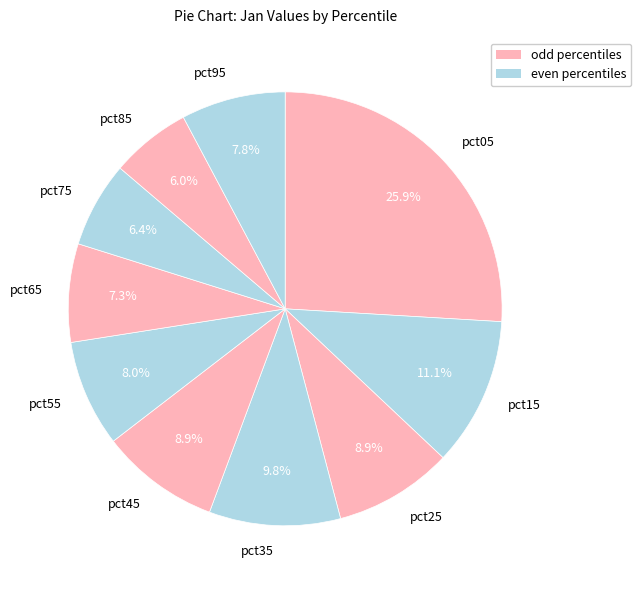

To the nearest percent, what is the average slice percentage?

10%